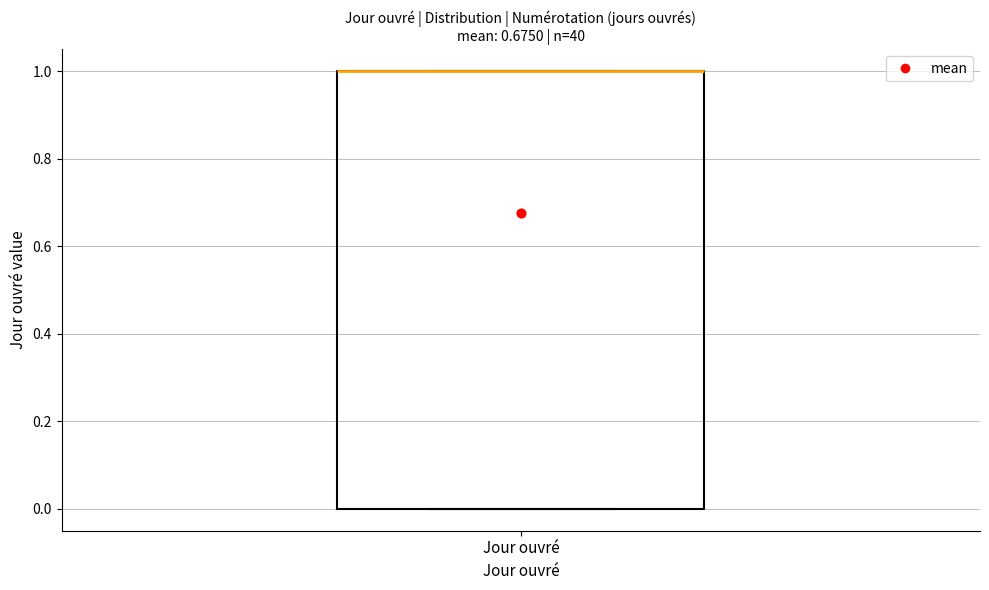

Where is the lower edge of the box for Jour ouvré on the y-axis? The values are not printed on the chart, so give them approximately, as read against the axis.

0